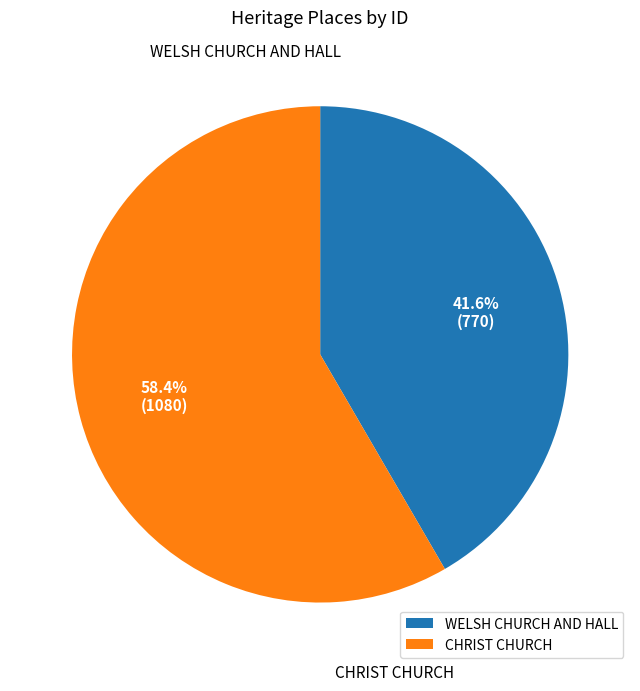

To the nearest percent, what percentage of the pie is CHRIST CHURCH?

58%